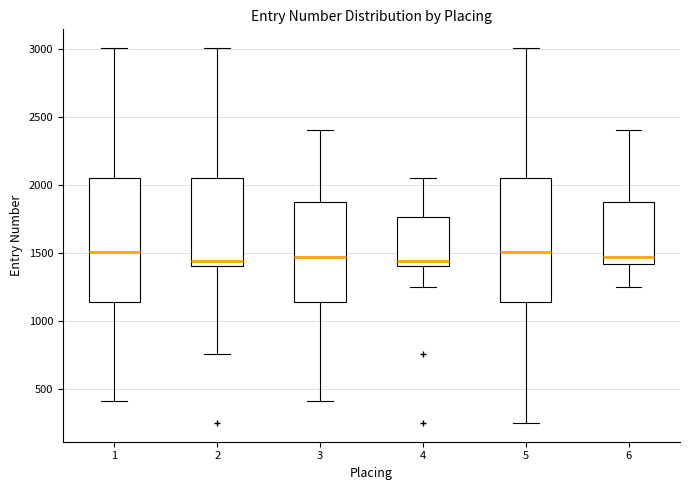

Where does the lower whisker of the box at x = 6 end on the y-axis? The values are not printed on the chart, so give them approximately, as read against the axis.

1250